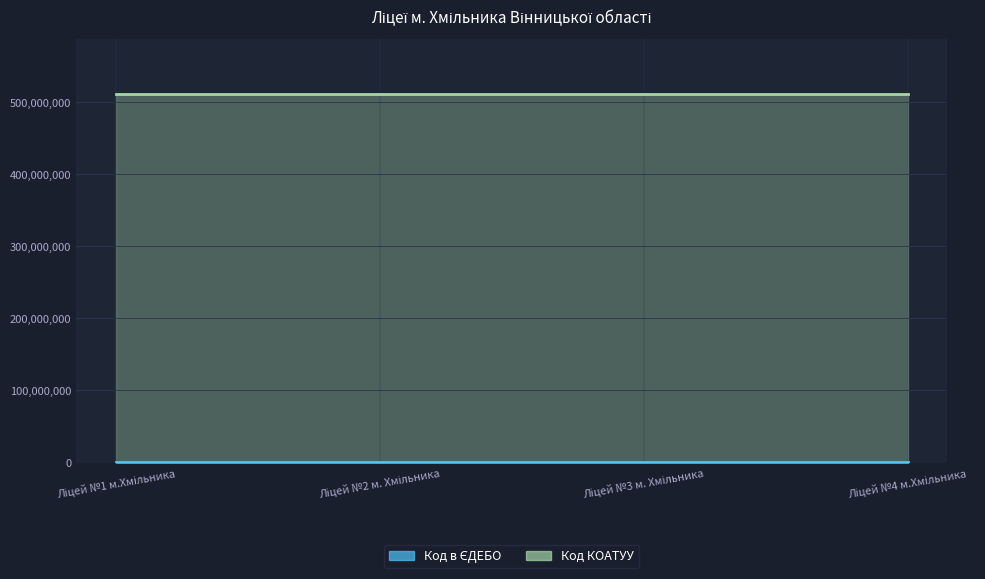

What is the change in value from Ліцей №2 м. Хмільника to Ліцей №4 м.Хмільника?

+1